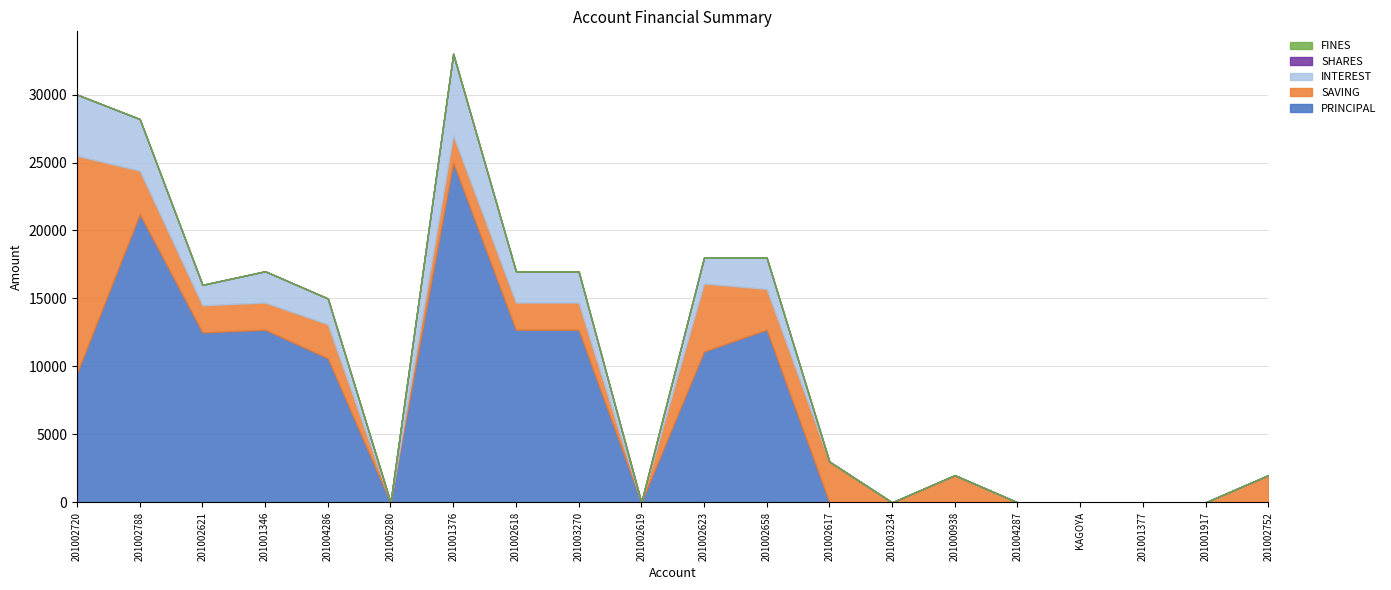

Which has a higher value, 201001376 or 201002788?

201001376